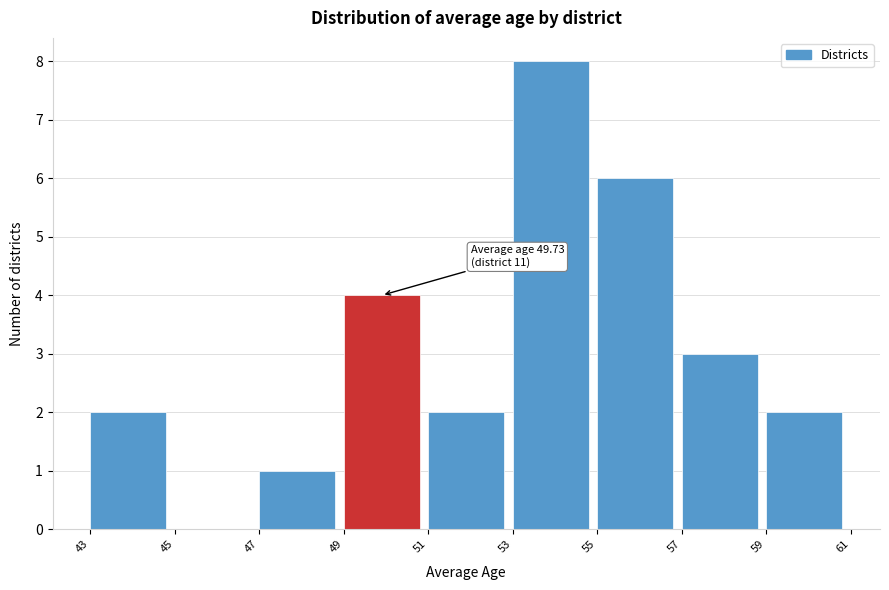

Over which range of the x-axis is the bar tallest?

53 to 55